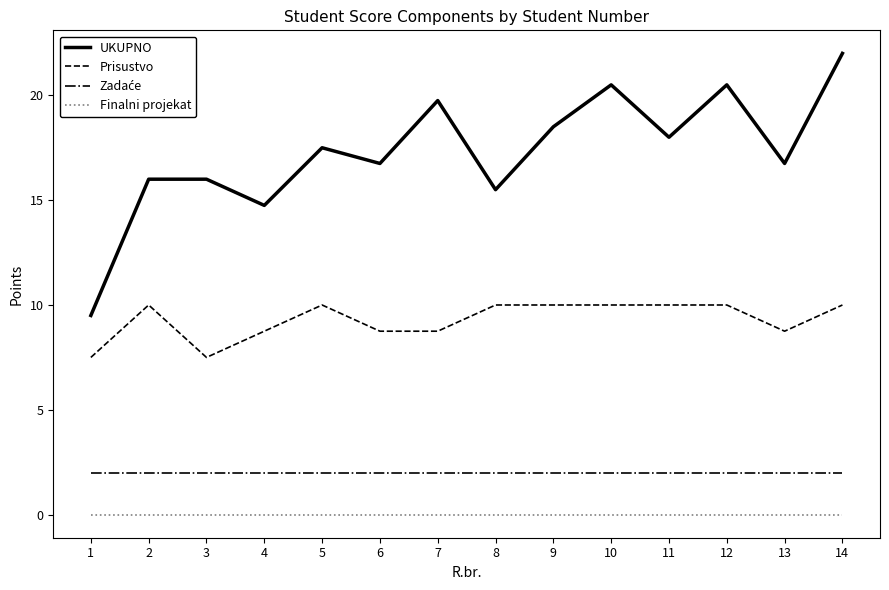

Is the value of UKUPNO at 13 greater than the value of Finalni projekat at 14?

Yes